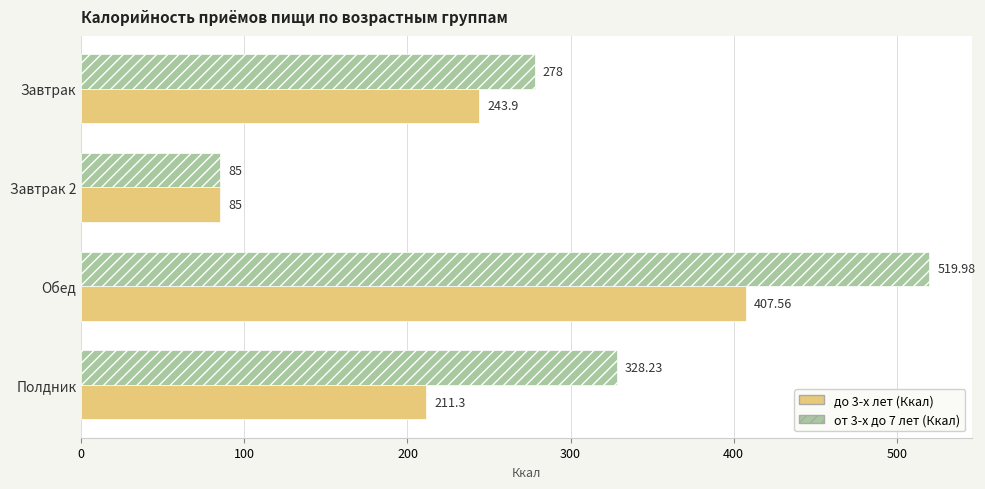

What is the difference between the maximum and minimum values in the от 3-х до 7 лет (Ккал) series?

435.0